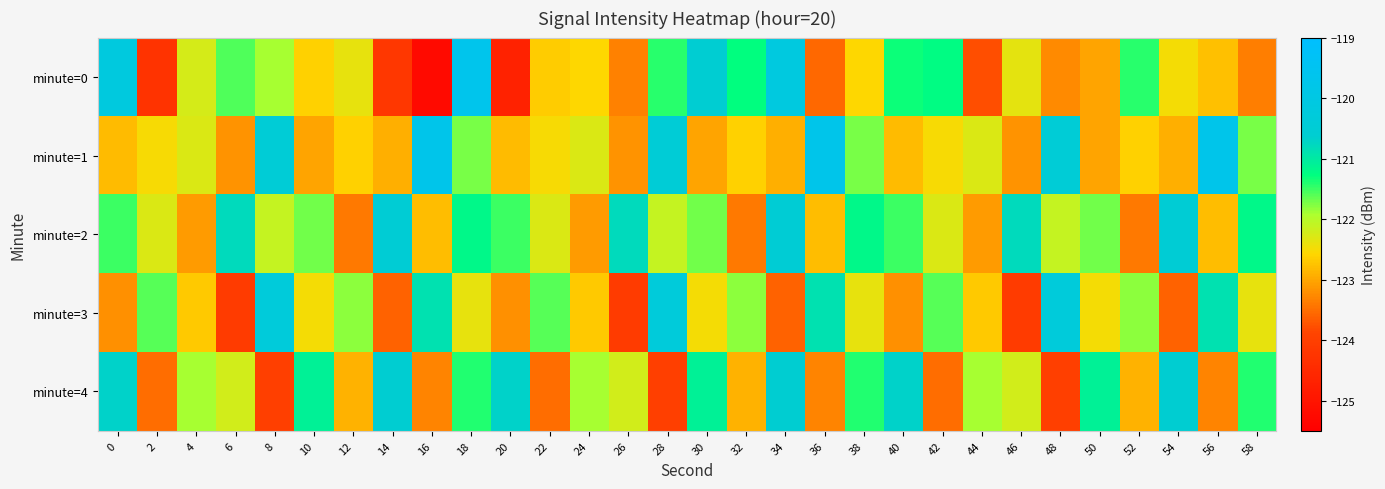

At how many categories does at least one series exceed -122?

30